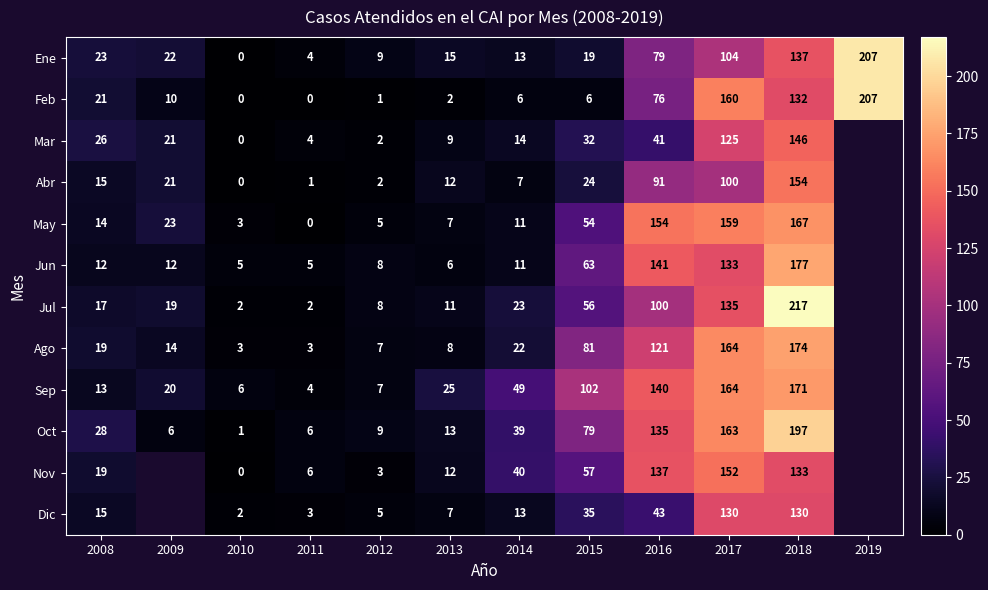

What is the difference between the second highest and minimum values in the Ene series?

137